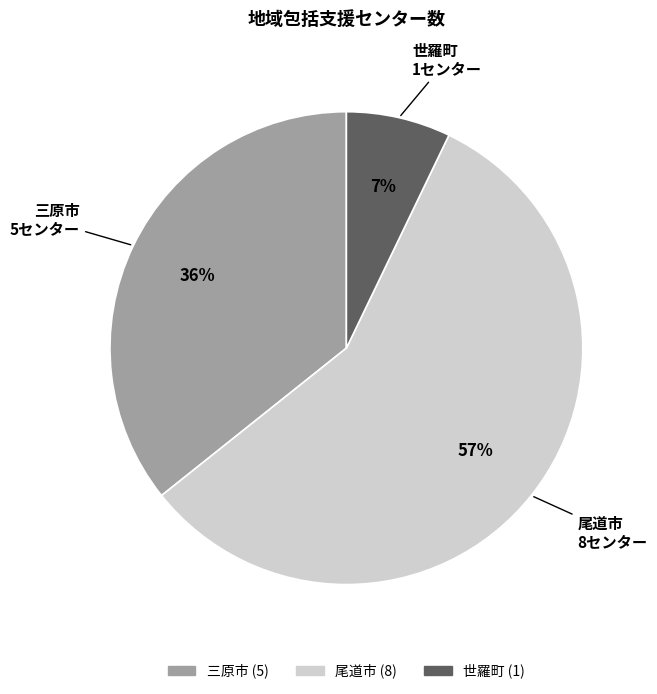

Which slice is the smallest?

世羅町